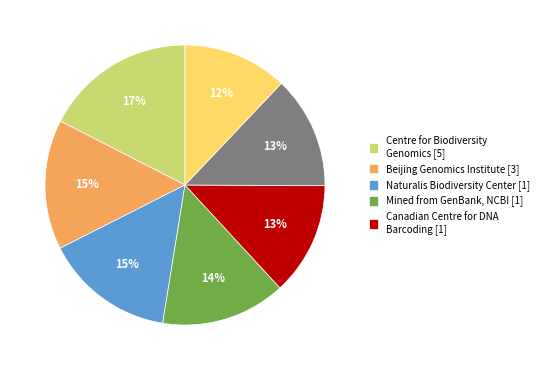

Is there a majority slice in this chart?

No